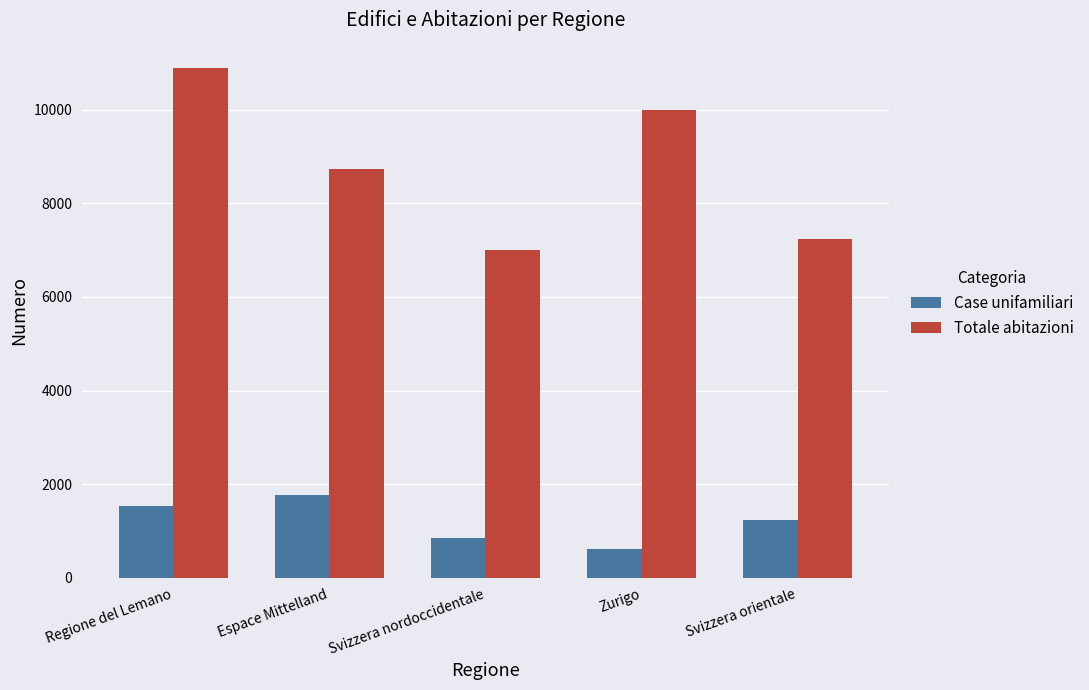

What position from the right is Svizzera nordoccidentale?

3